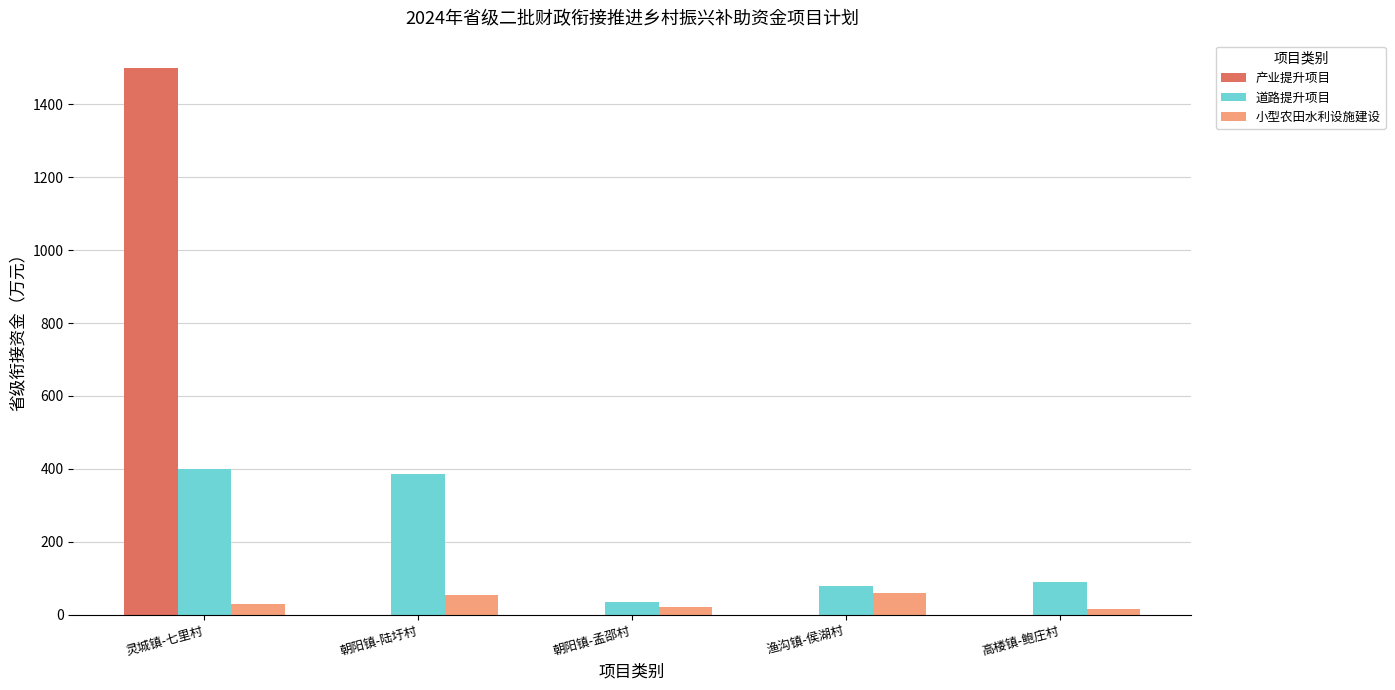

Which series changed the most between 朝阳镇-陆圩村 and 渔沟镇-侯湖村?

道路提升项目